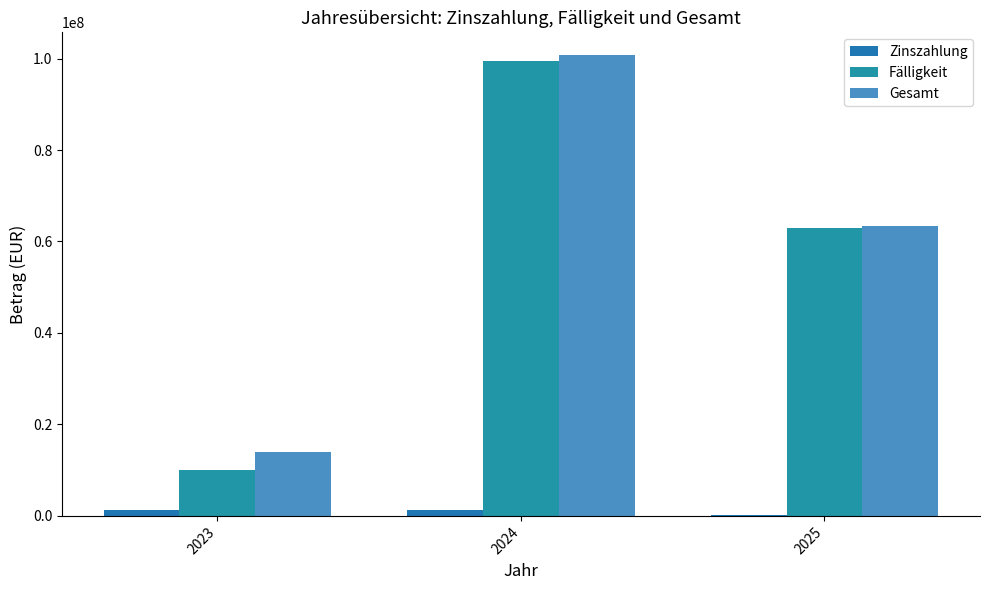

Is the value of Gesamt at 2025 greater than the value of Zinszahlung at 2024?

Yes